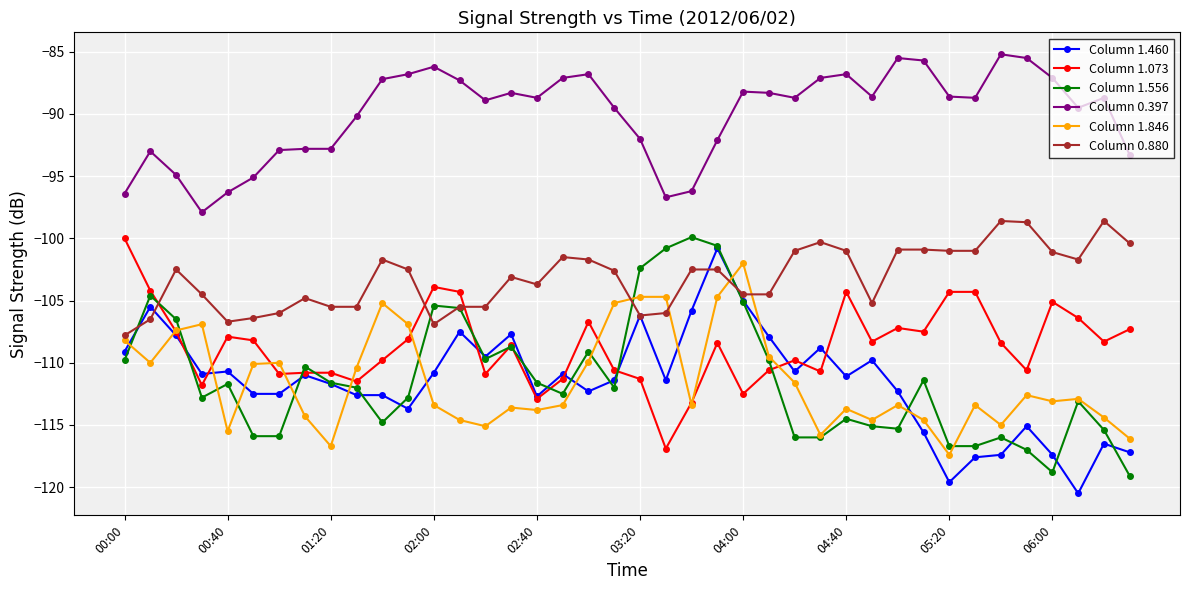

What is the maximum value for Column 1.460?

-100.8